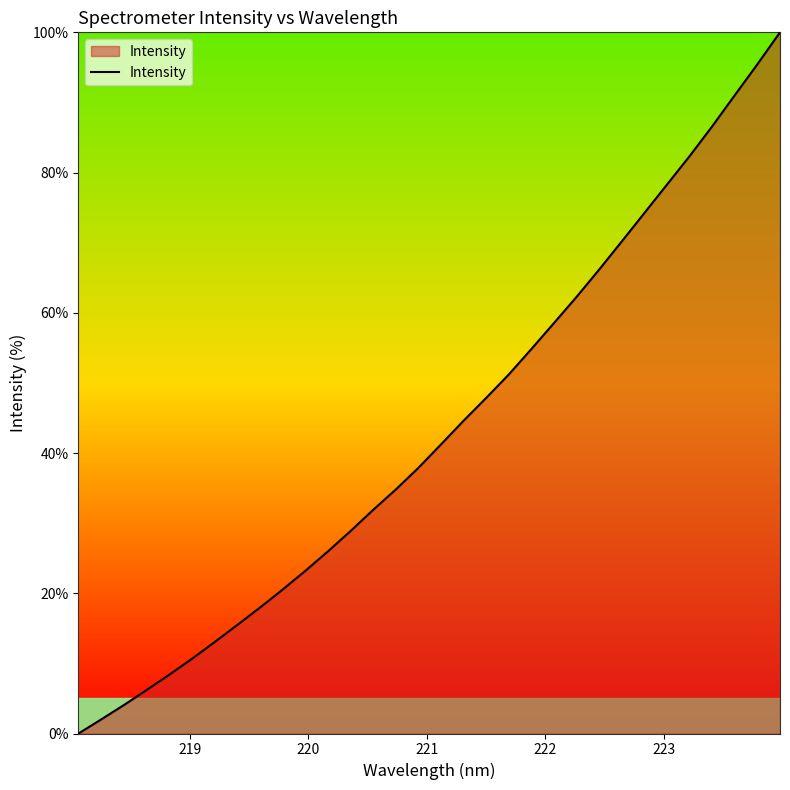

What is the average value?

43.3